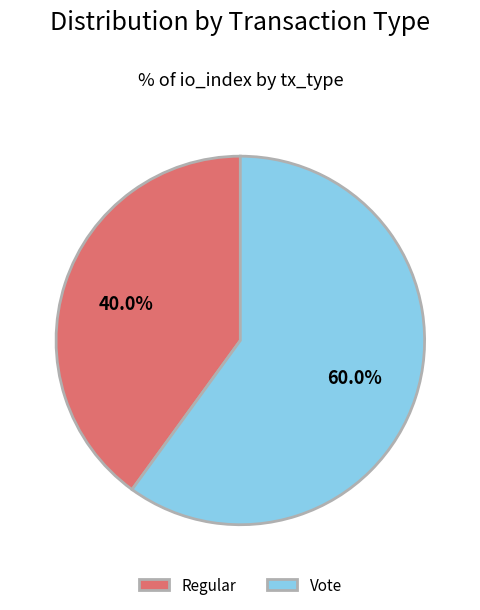

What is the largest slice in the pie chart?

Vote